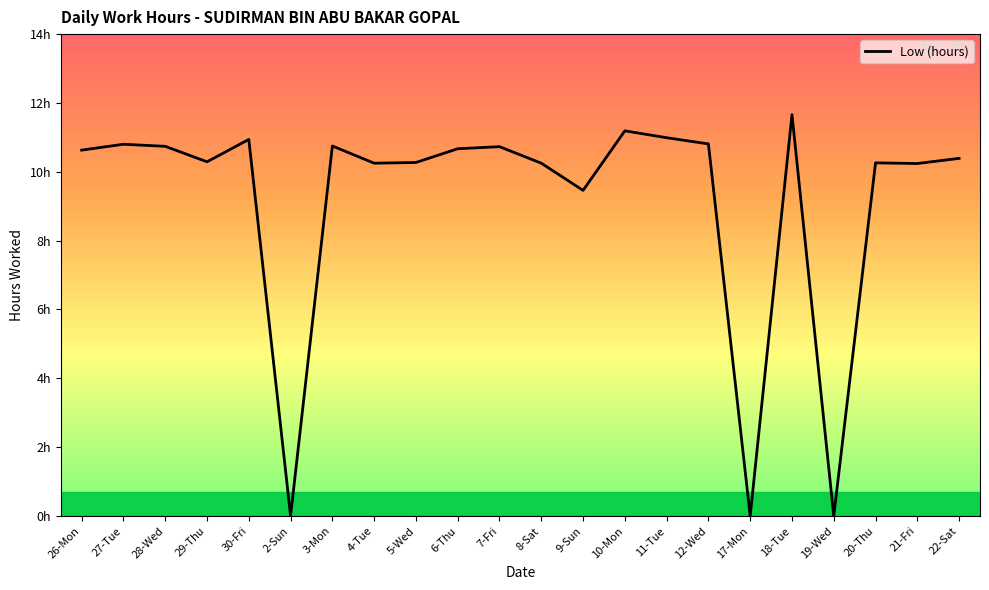

Does the chart have visible grid lines?

No